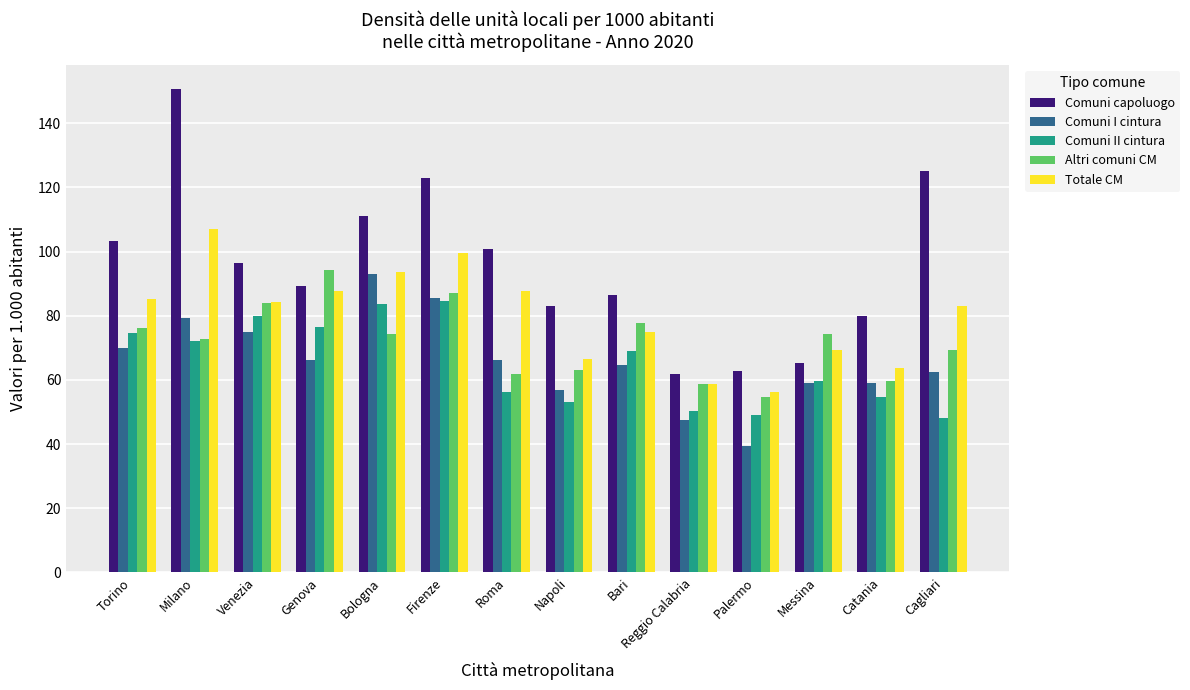

What is the highest value of the Altri comuni CM series?

94.2